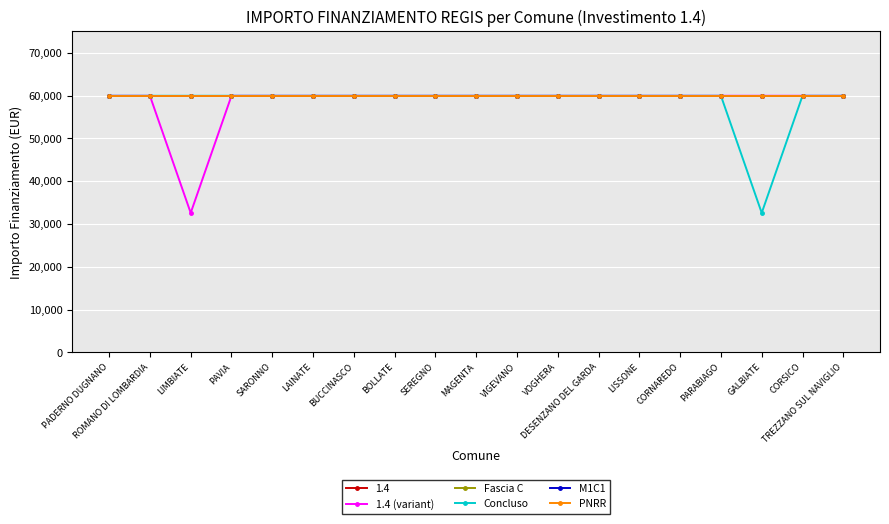

Does the chart have visible grid lines?

Yes